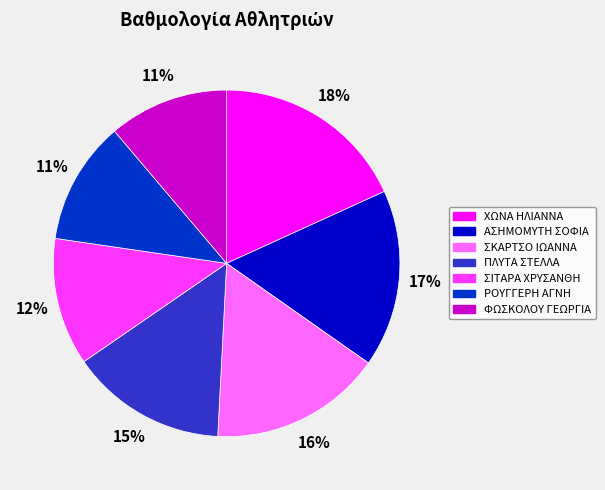

To the nearest percent, what percentage of the pie is ΣΙΤΑΡΑ ΧΡΥΣΑΝΘΗ?

12%